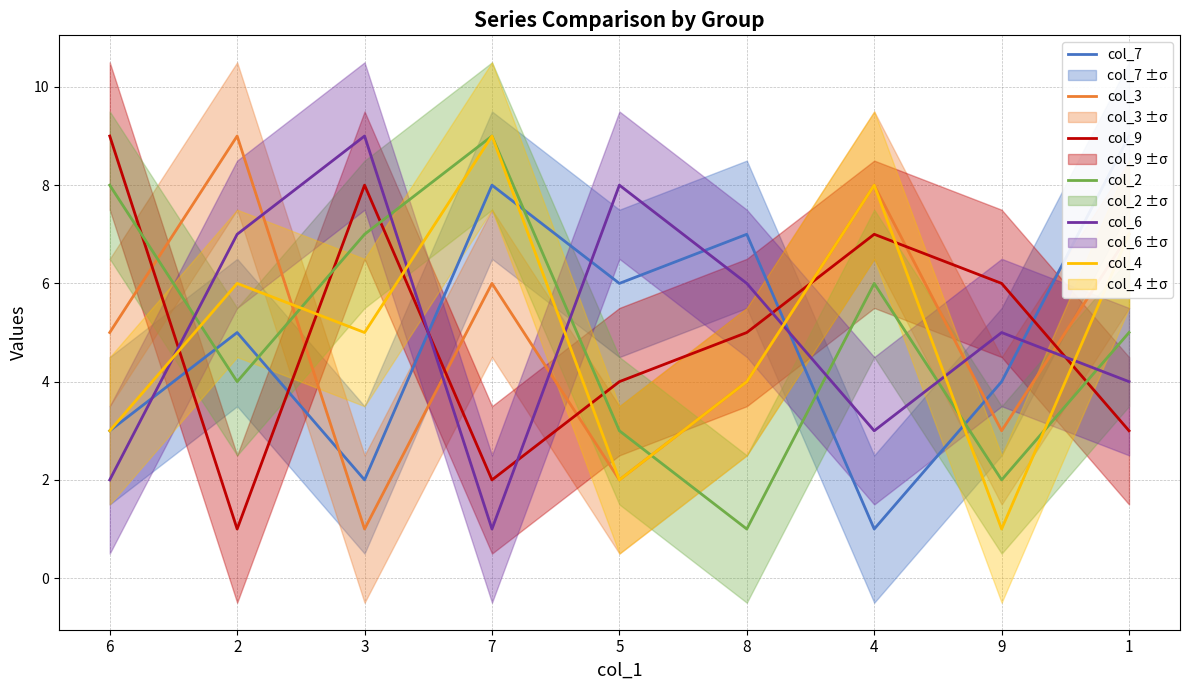

Rank the categories by col_6 value from highest to lowest.

3, 5, 2, 8, 9, 1, 4, 6, 7